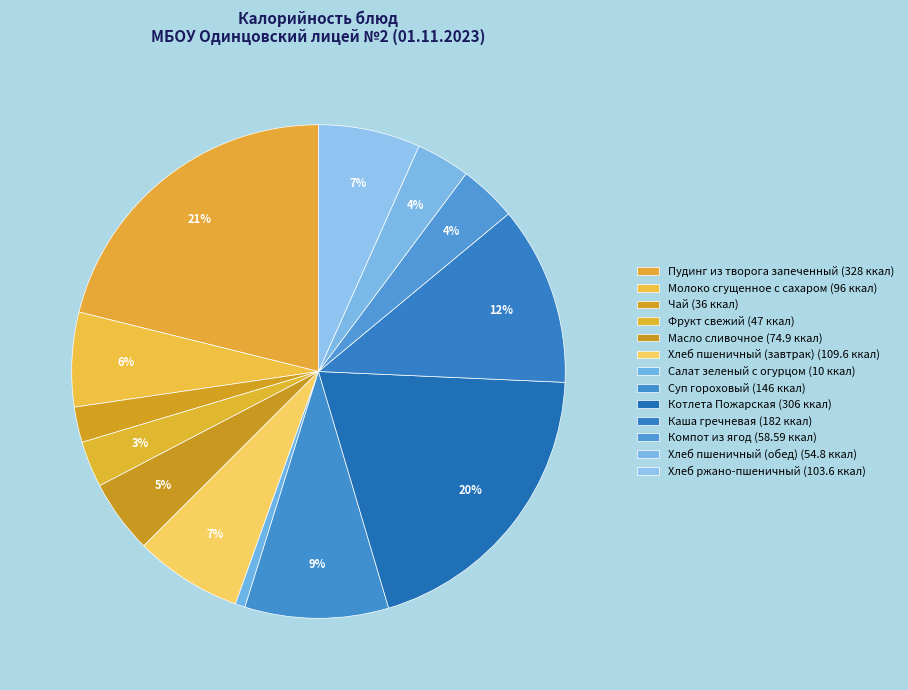

To the nearest percent, what is the difference between the Хлеб пшеничный (завтрак) and Фрукт свежий slice percentages?

4%